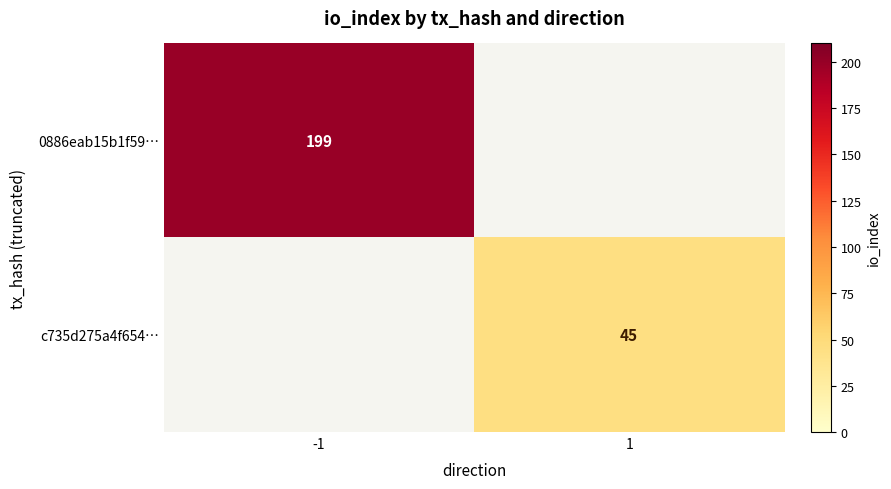

The 0886eab15b1f59… series shows 118 at -1. True or false?

False